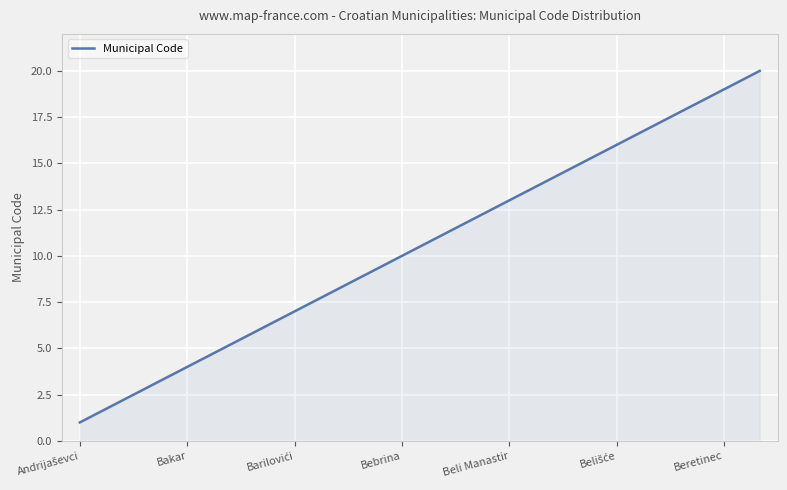

What is the difference between the maximum and minimum values?

19.0